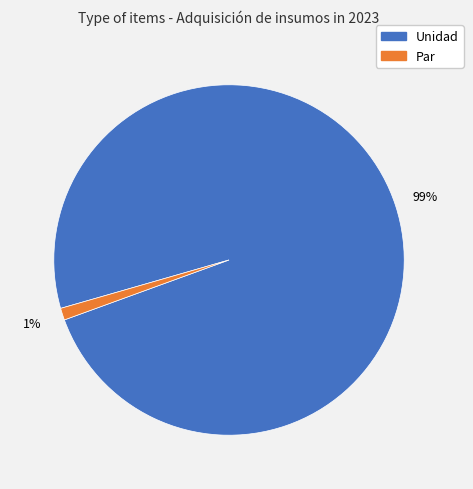

To the nearest percent, what is the difference between the largest and smallest slice percentages?

98%